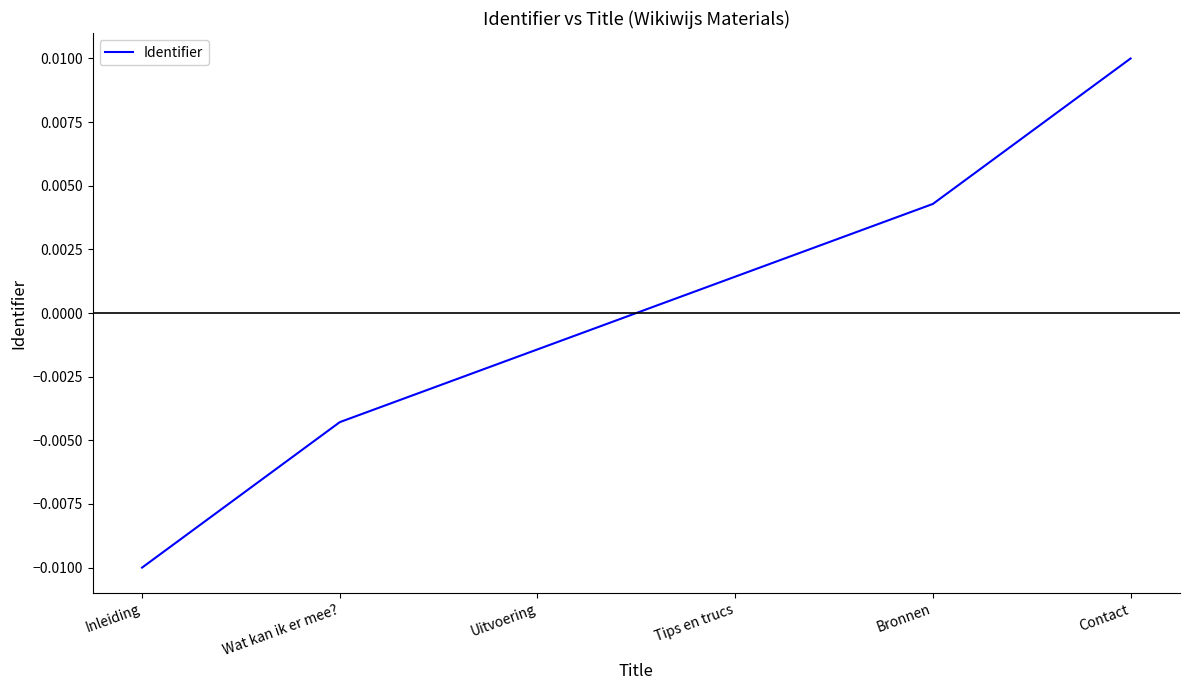

List the labels in order of value, largest first.

Contact, Bronnen, Tips en trucs, Uitvoering, Wat kan ik er mee?, Inleiding